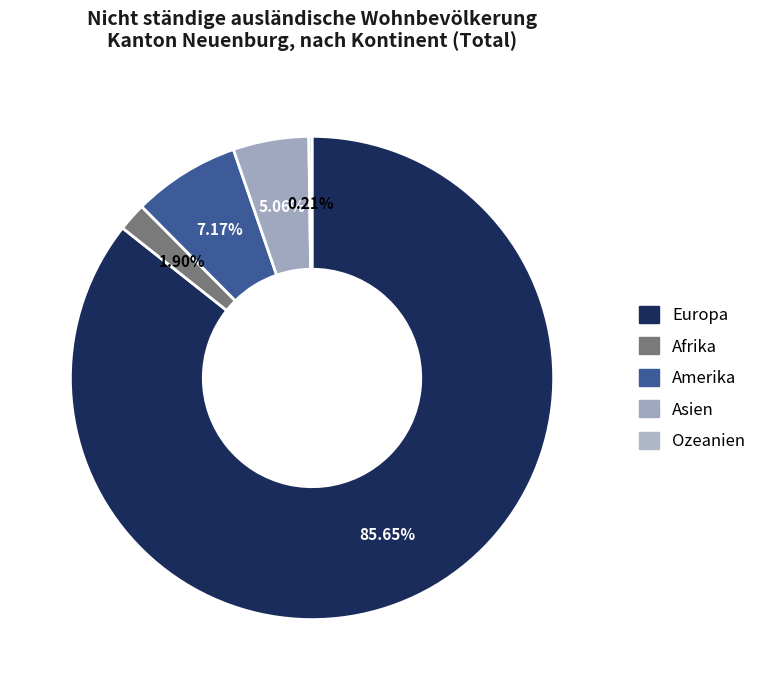

What is the largest slice in the pie chart?

Europa